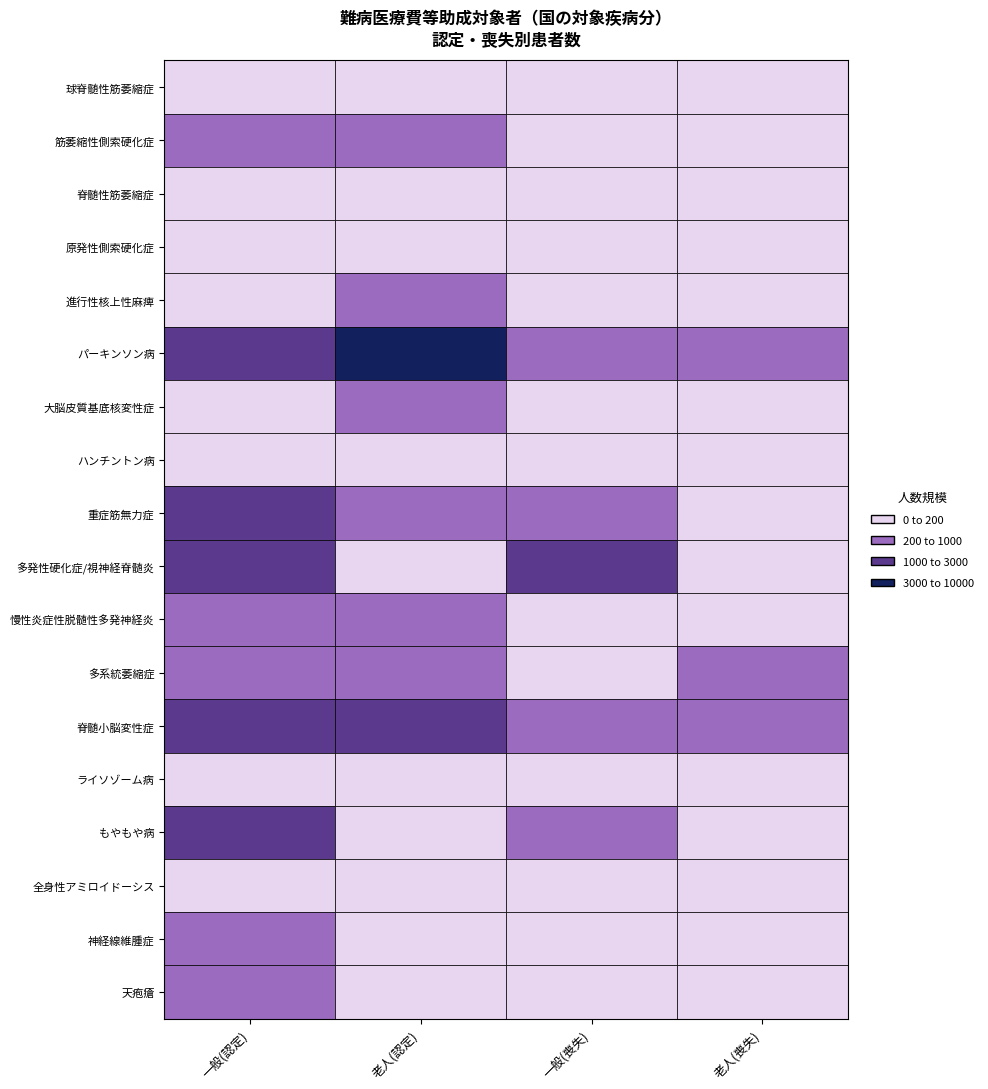

What value does the 老人(認定) series have at 4, to the nearest 50?

900